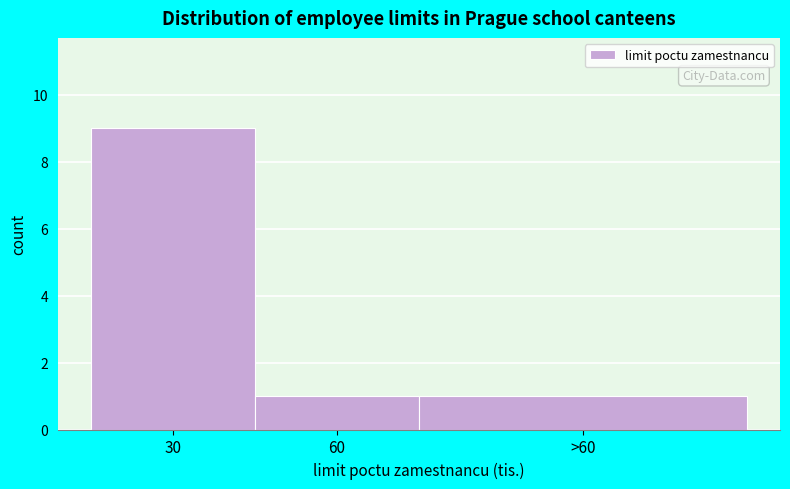

Reading right to left, extract all data points from this chart.

>60=1	60=1	30=9